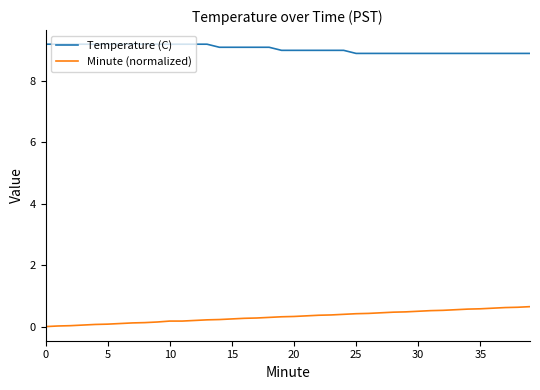

True or false: Temperature (C) and Minute (normalized) intersect in this chart.

False